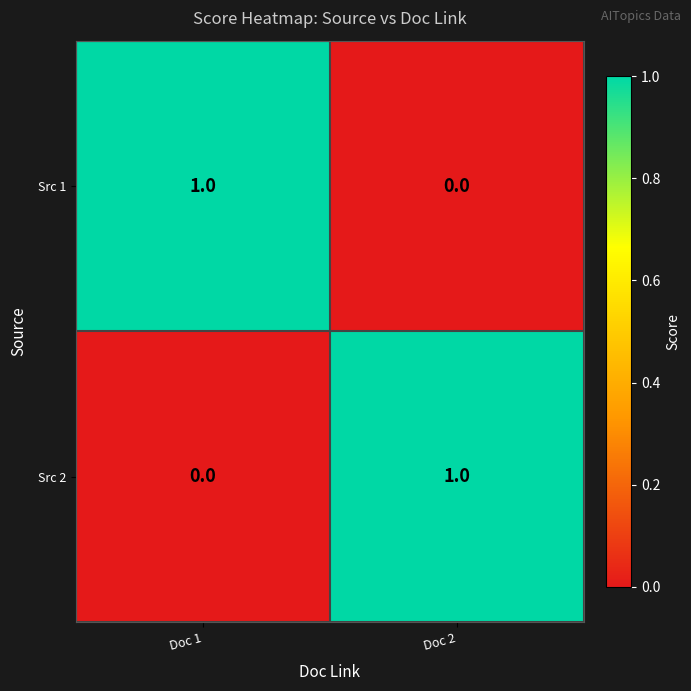

List the labels in order of Src 2 value, smallest first.

Doc 1, Doc 2